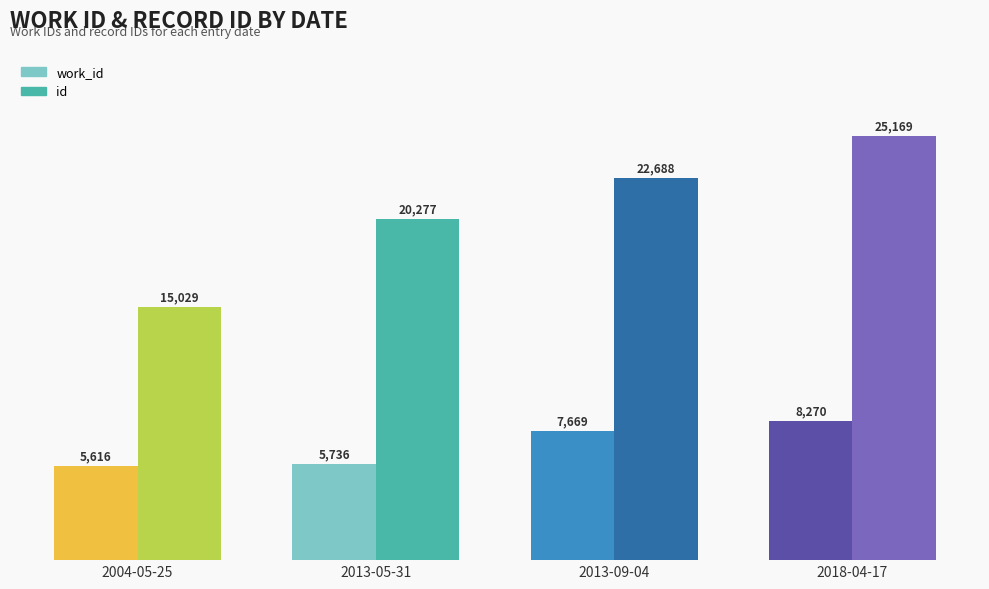

What is the sum of the work_id values at 2004-05-25 and 2013-05-31?

11352